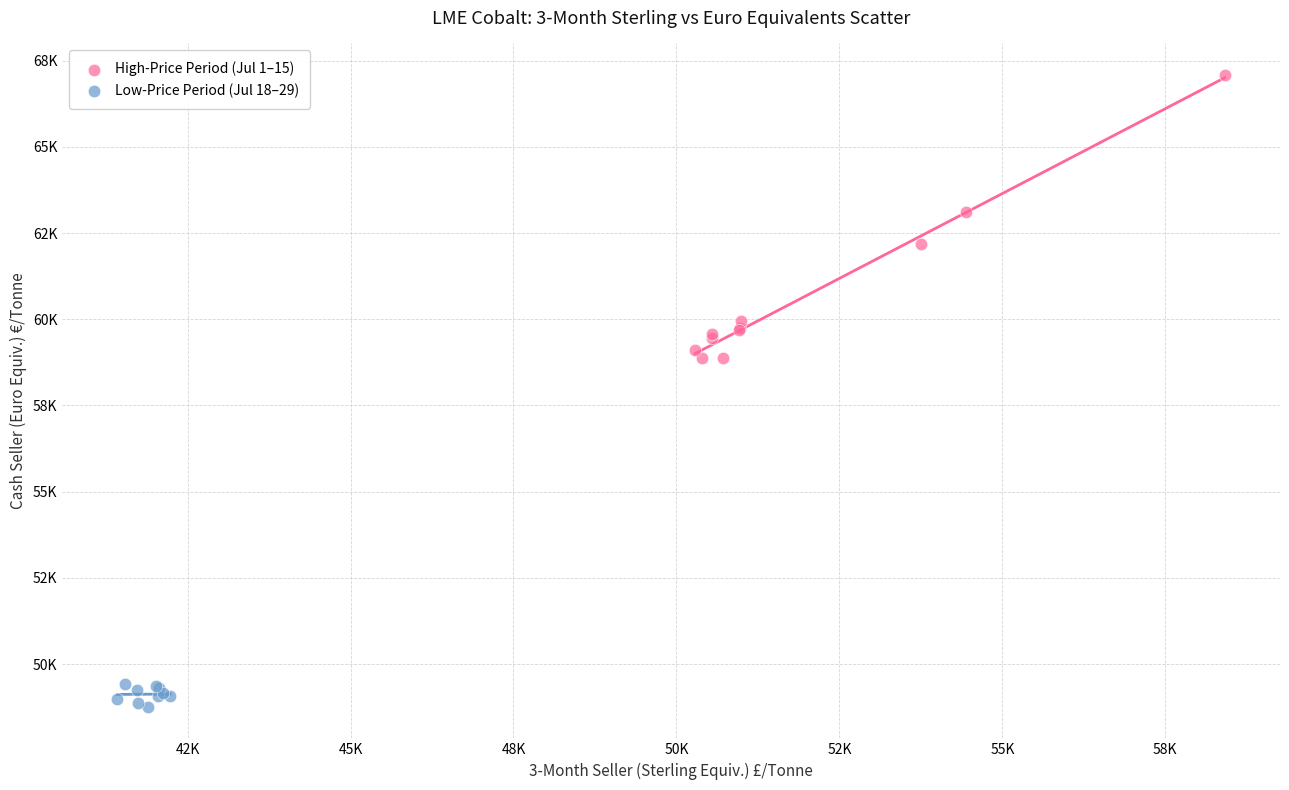

What are all the series names shown in the legend?

High-Price Period (Jul 1–15), Low-Price Period (Jul 18–29)